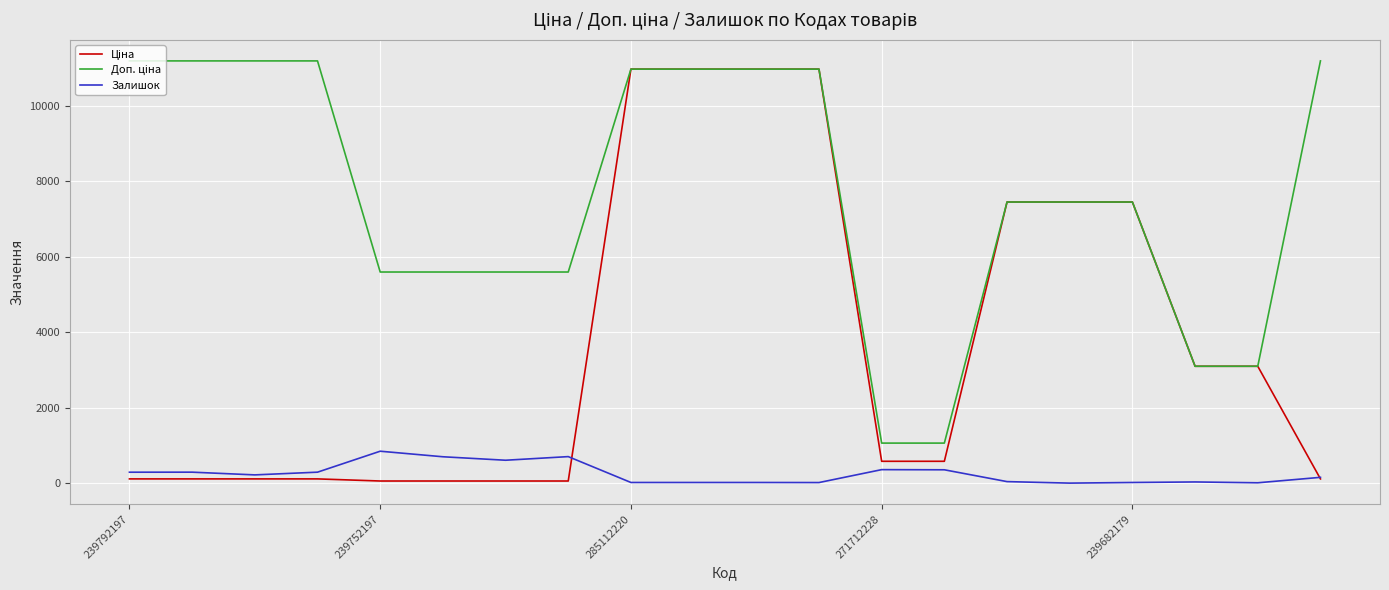

What is the sum of all Залишок values?

4964.0